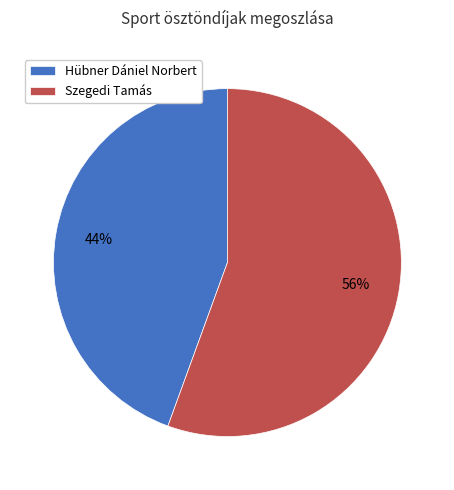

To the nearest percent, what is the average slice percentage?

50%